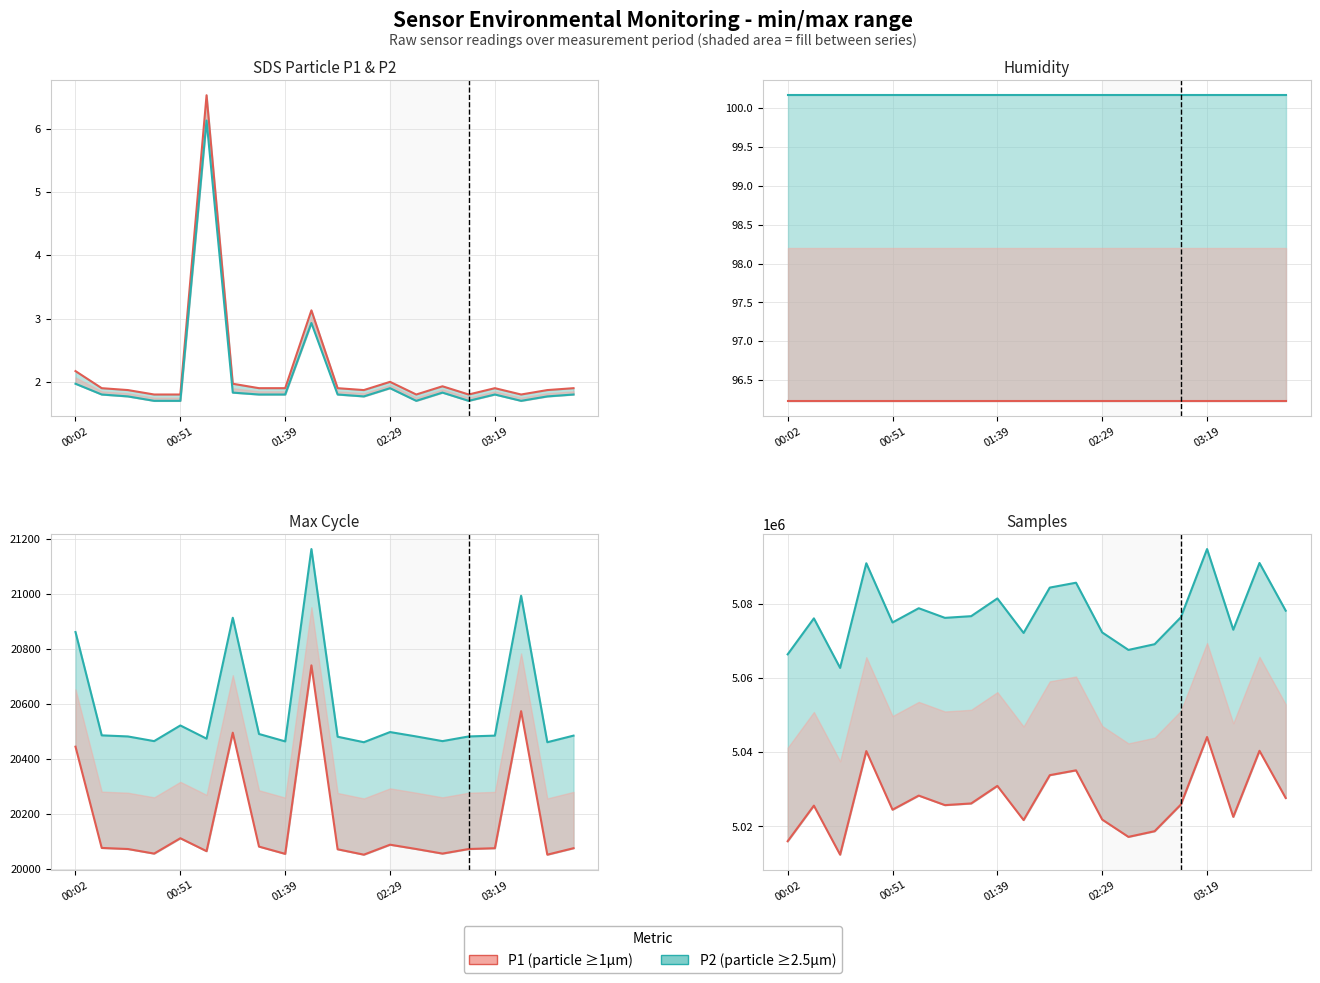

What is the difference between the maximum and minimum values in the SDS_P1 series?

4.7